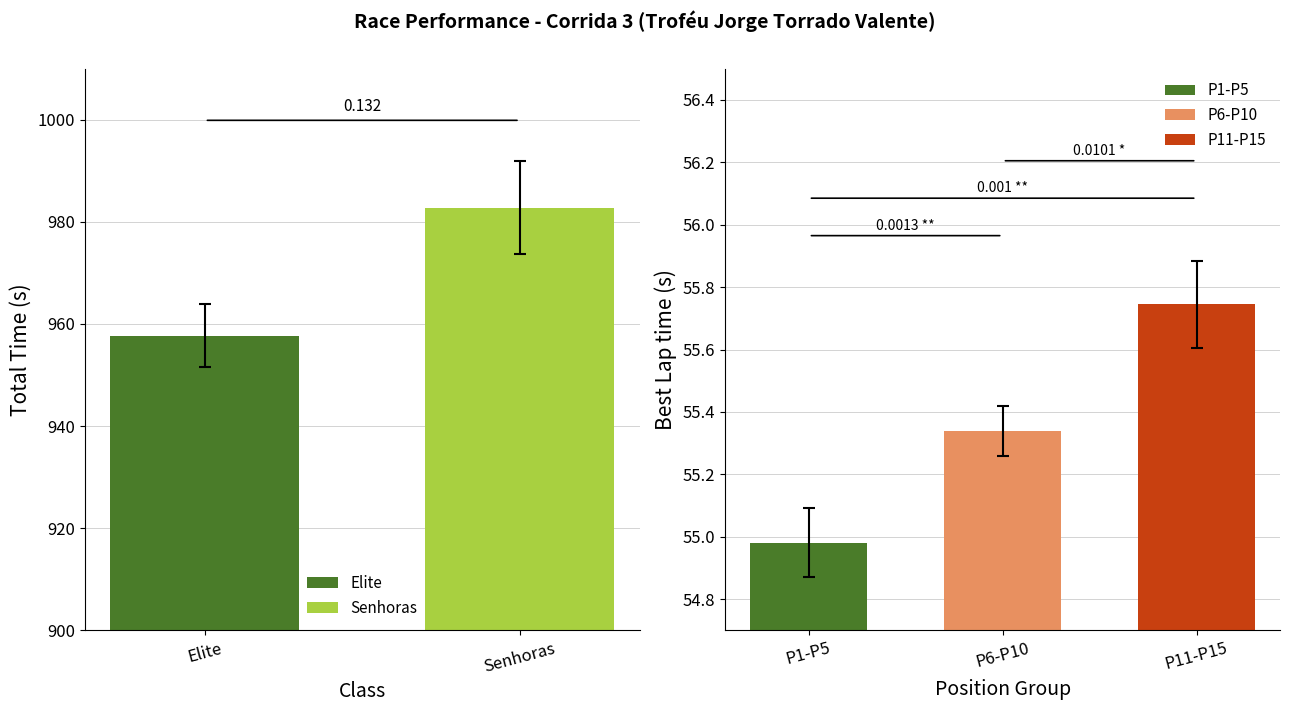

Rank the categories by P6-P10 value from lowest to highest.

P6-P10